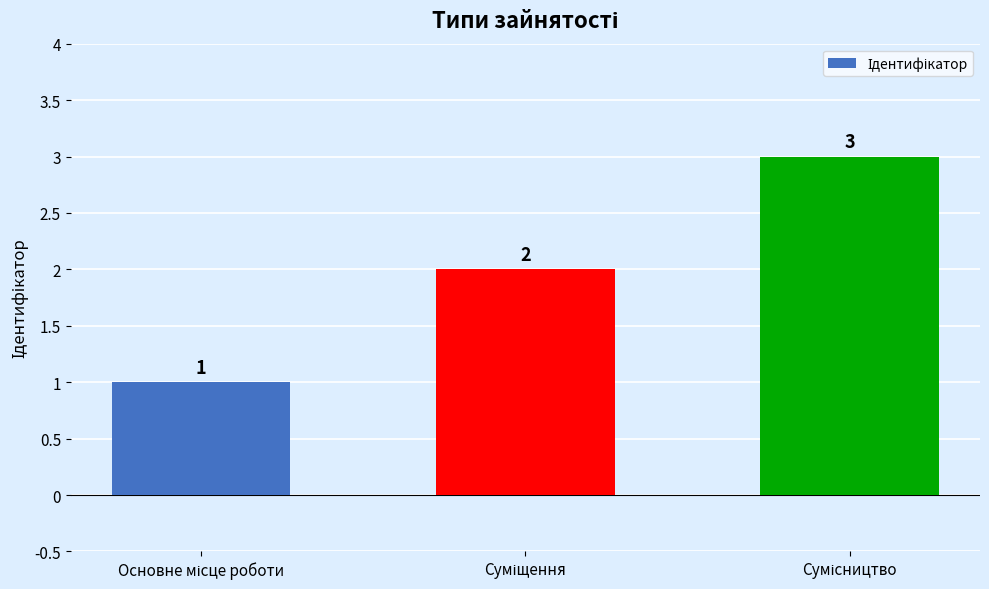

Reading left to right, transcribe all the data shown in this chart.

1	2	3